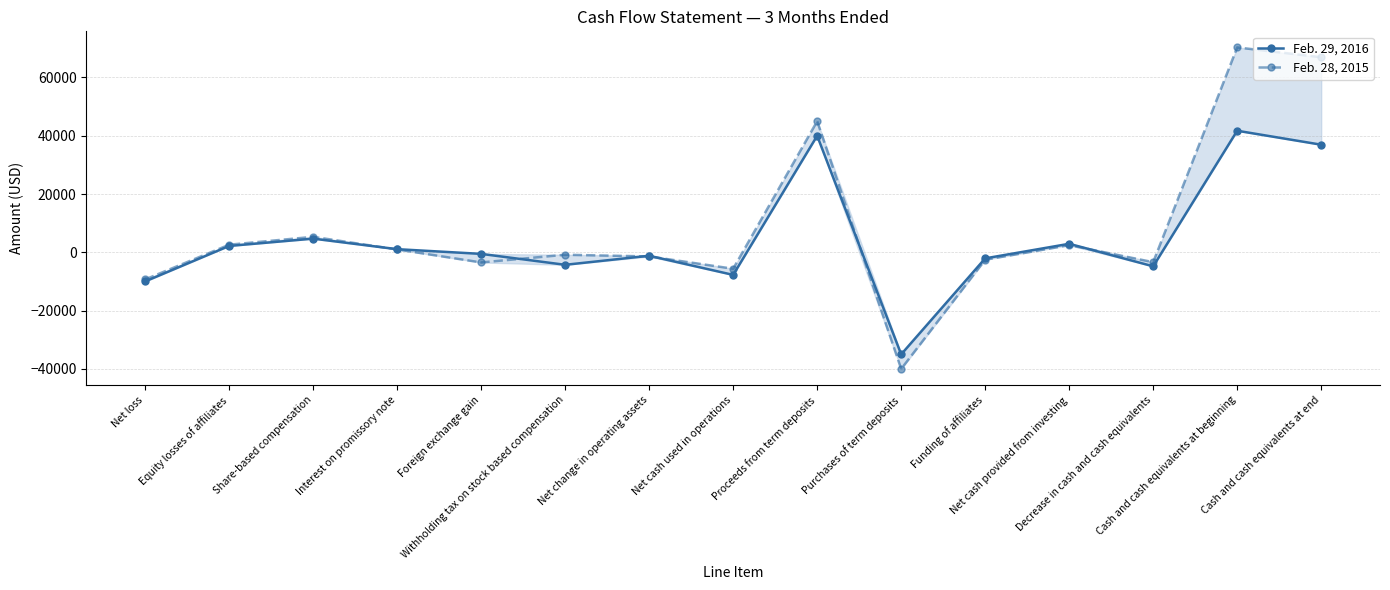

Rank the series by their maximum value, from lowest to highest.

Feb. 29, 2016, Feb. 28, 2015